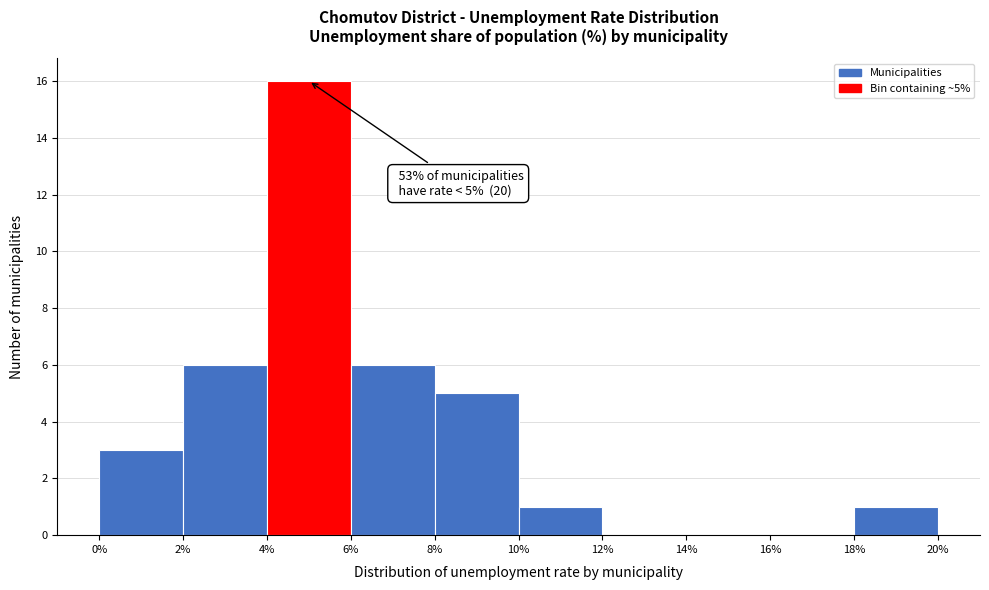

Over which range of the x-axis is the bar tallest?

4% to 6%